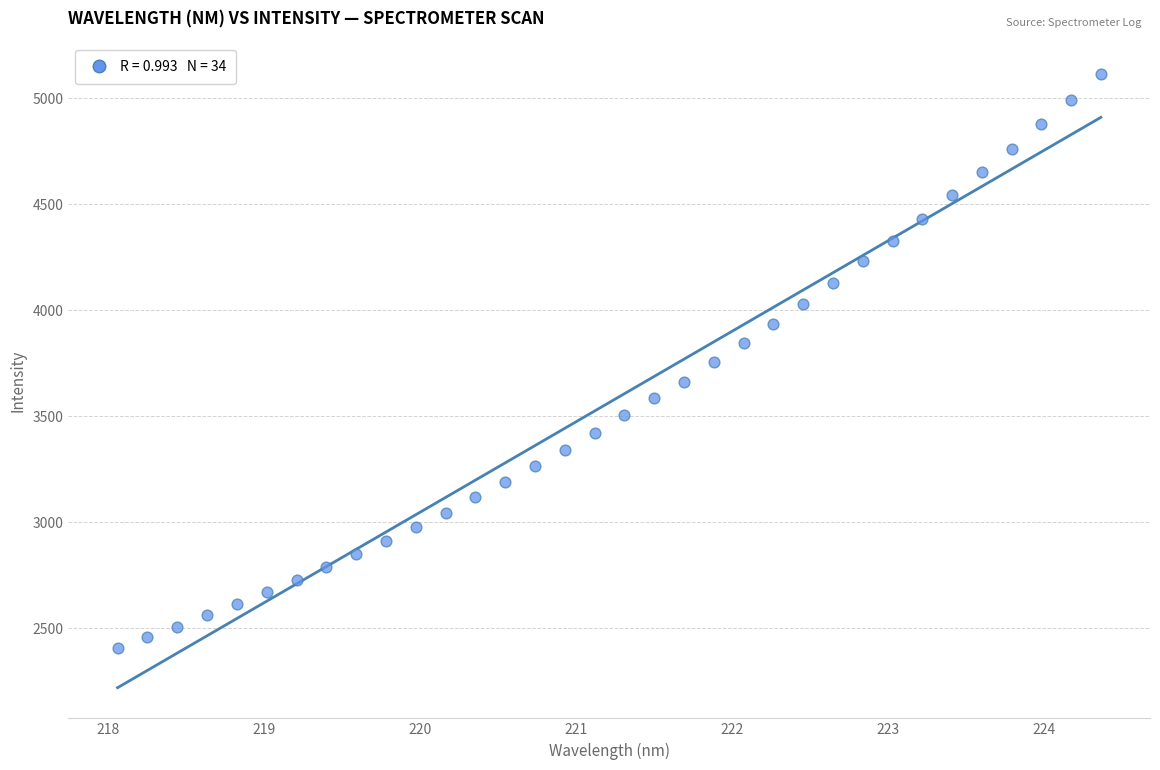

What is the range of X values (max minus min)?

6.3